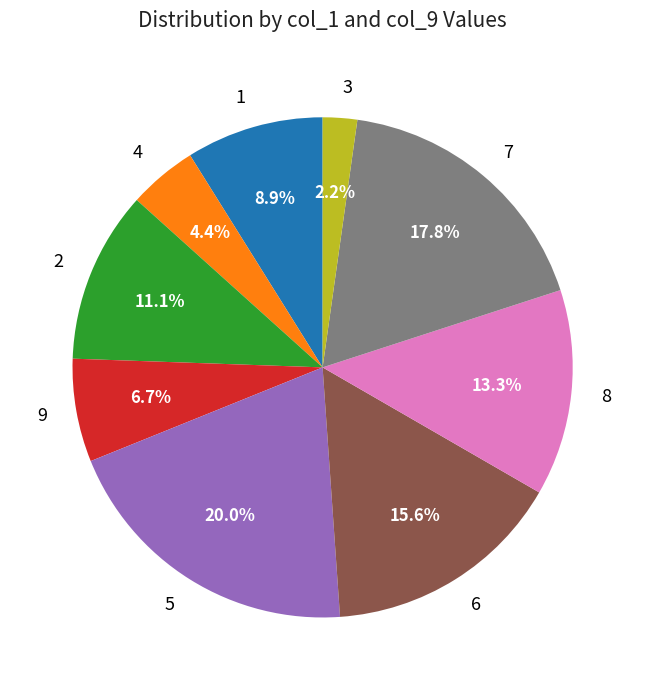

What is the ratio of the value at 5 to the value at 4?

4.5